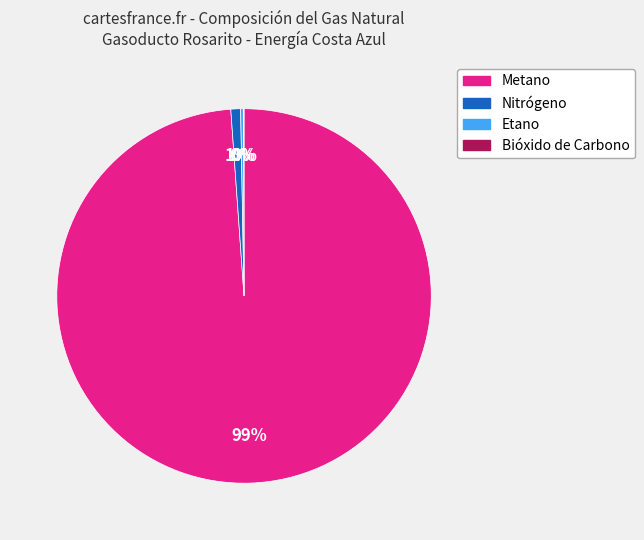

Do Metano and Nitrógeno together represent more than half of the pie?

Yes